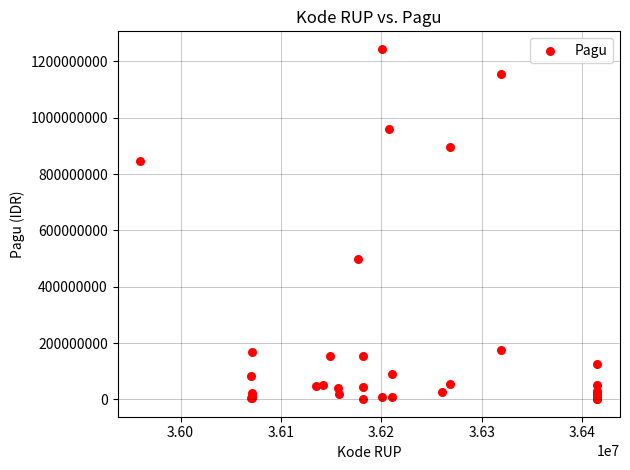

What Y value in the scatter plot is closest to 622840000?

499932000